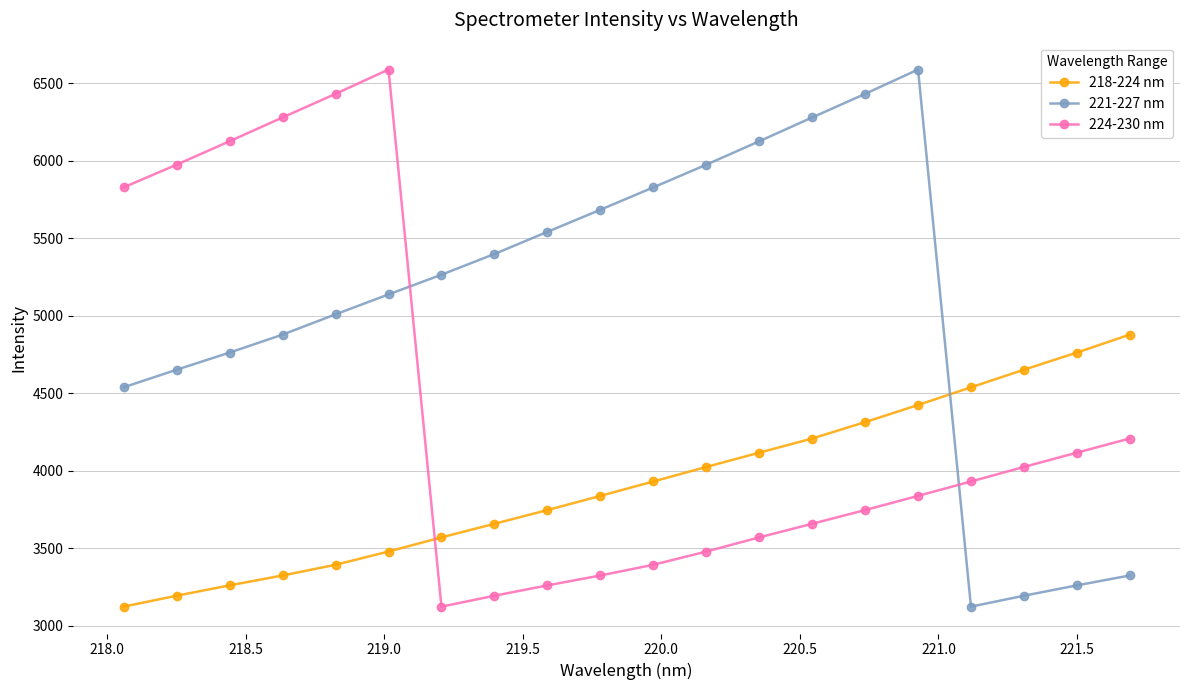

At how many categories does at least one series exceed 4467?

20